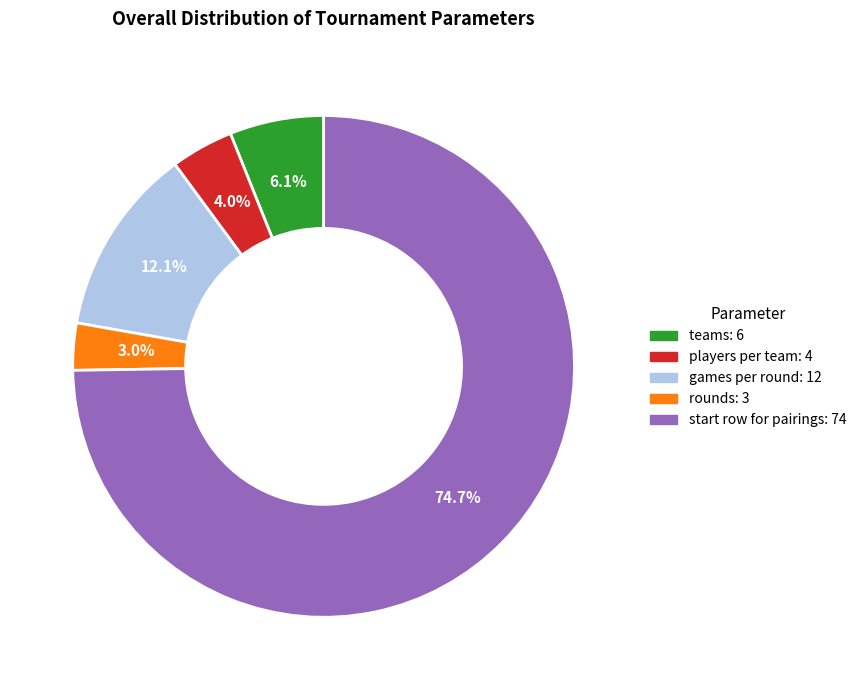

How many segments does this pie chart have?

5